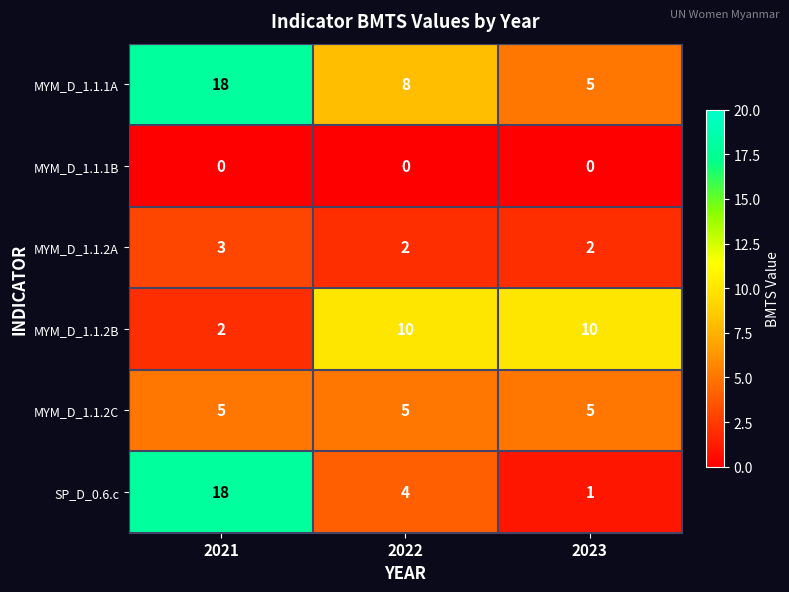

Is it true that SP_D_0.6.c equals 6 at 2022?

False